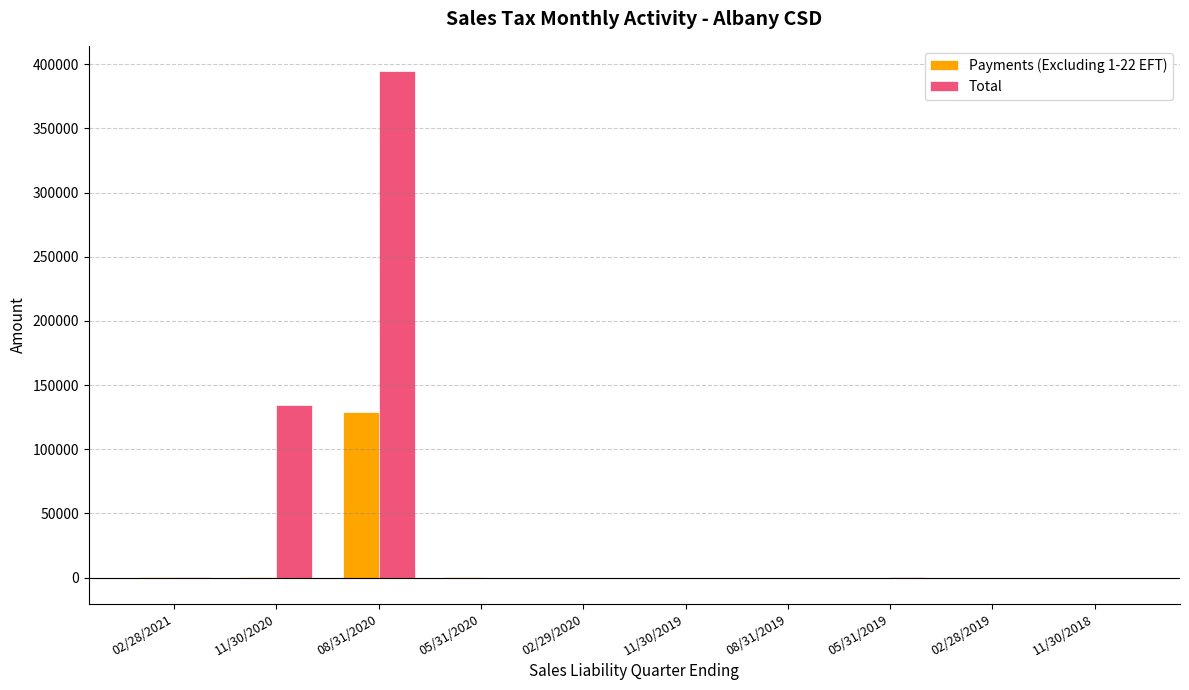

Which series has the largest range (max minus min)?

Total